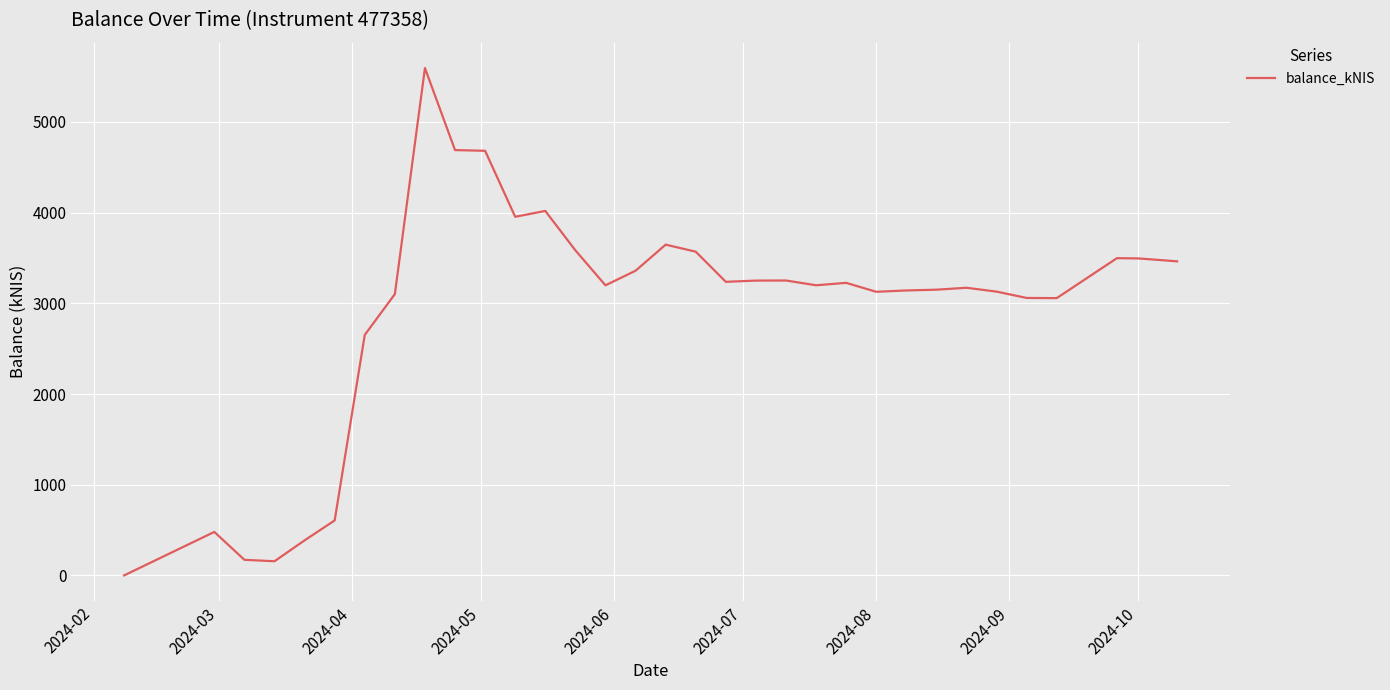

What is the difference between the maximum and minimum values?

5594.3